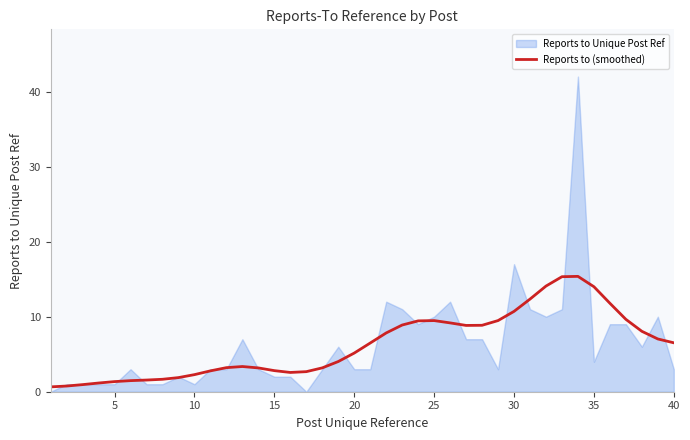

Is it true that Reports to (smoothed) equals 1.3 at 15?

False